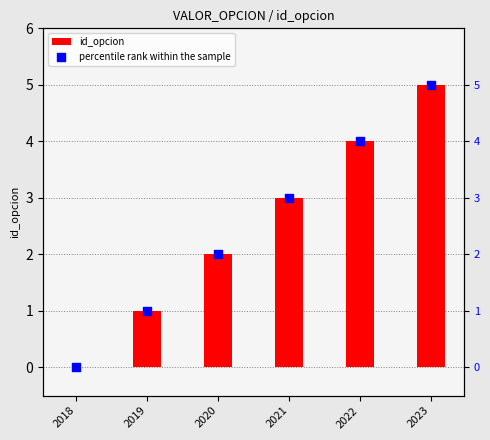

Which series contains the lowest Y value?

id_opcion